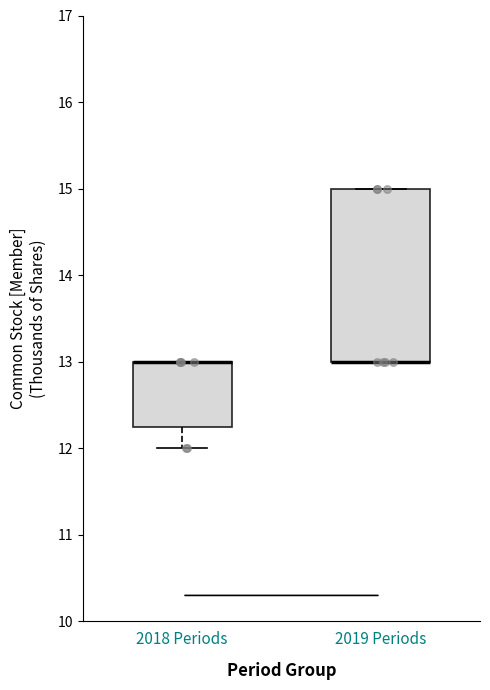

Where is the upper edge of the box for 2018 Periods on the y-axis? The values are not printed on the chart, so give them approximately, as read against the axis.

13.0